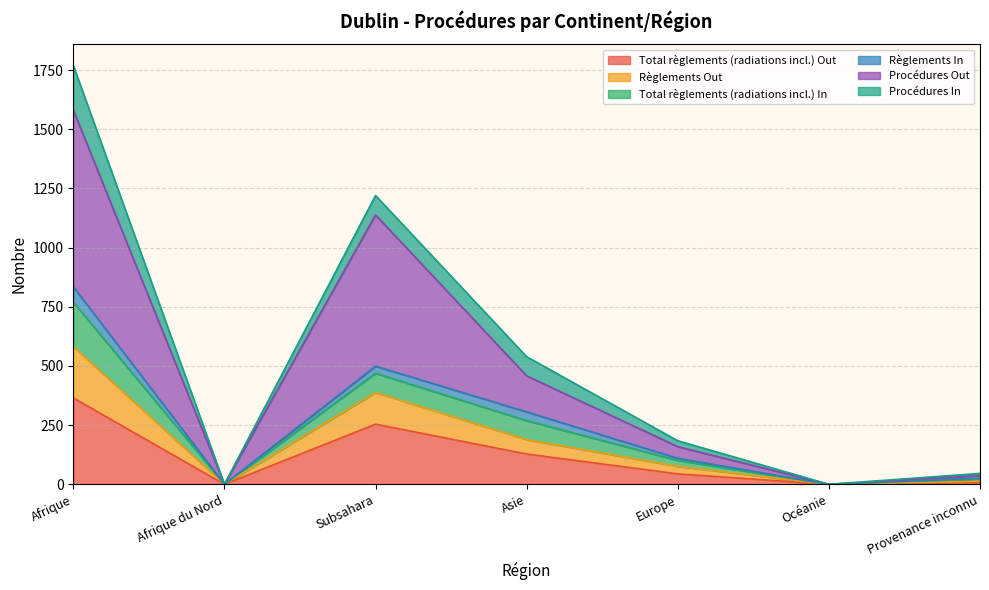

At which label does Procédures Out reach its peak?

Afrique